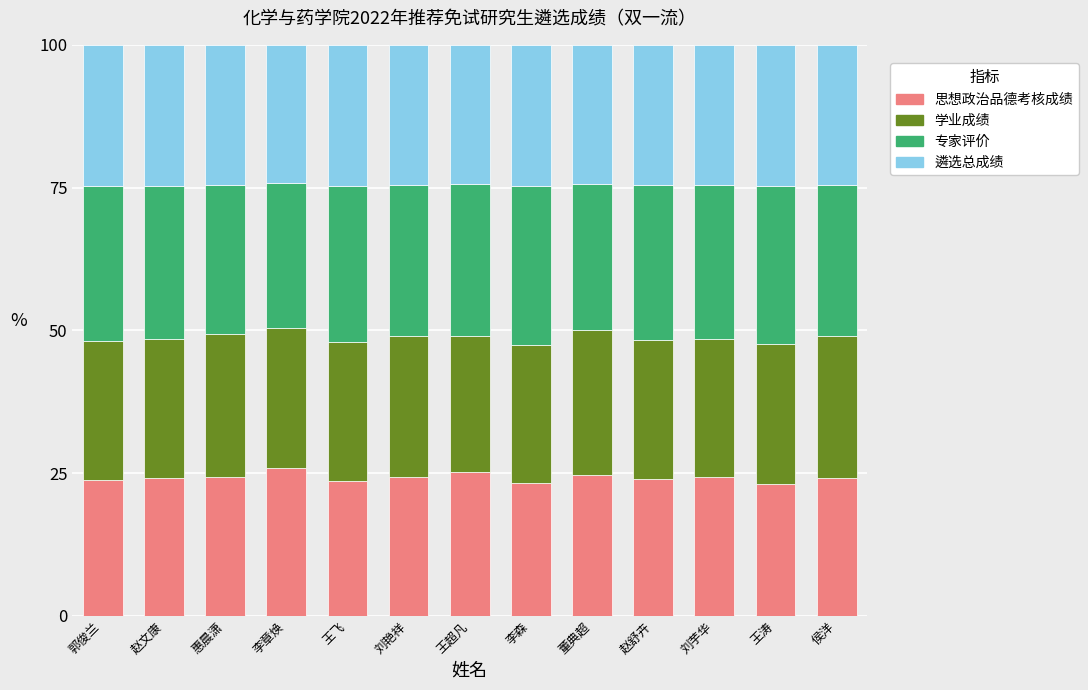

What is the difference between the maximum and minimum values in the 思想政治品德考核成绩 series?

2.9